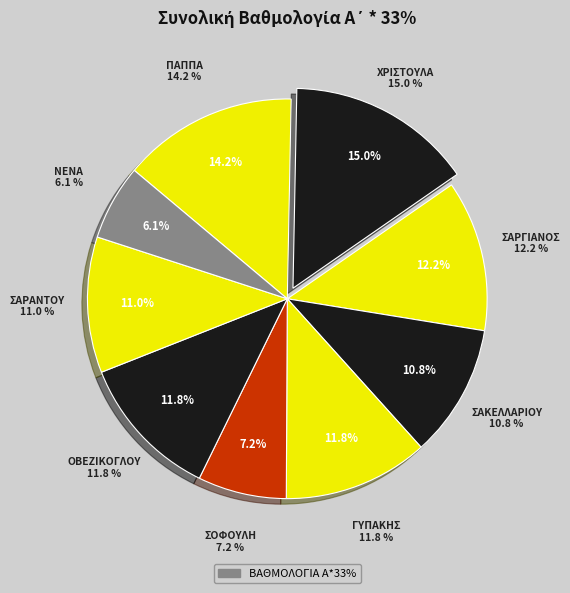

To the nearest percent, what percentage of the pie is ΠΑΠΠΑ?

14%